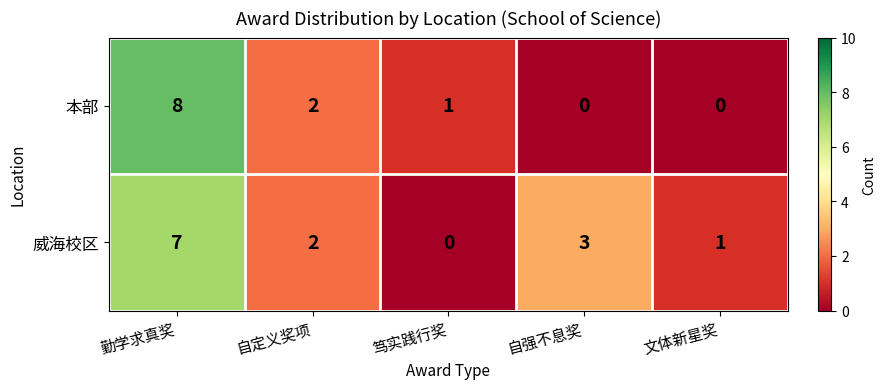

How many values in 威海校区 are above zero?

4